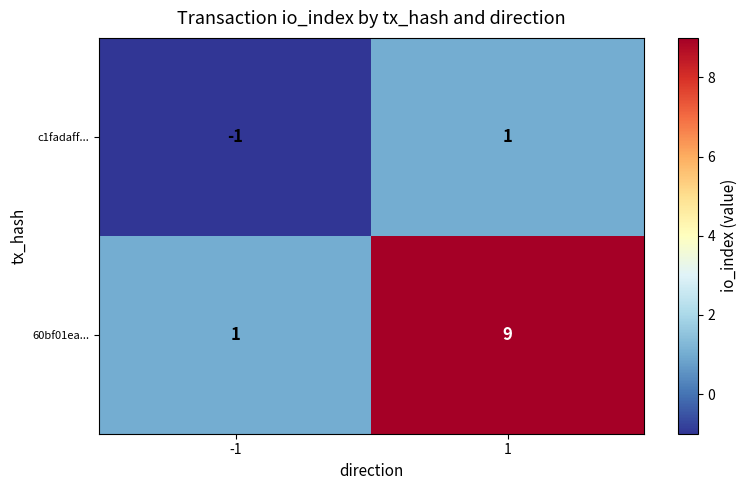

How many values in the c1fadaff... series are below 1?

1